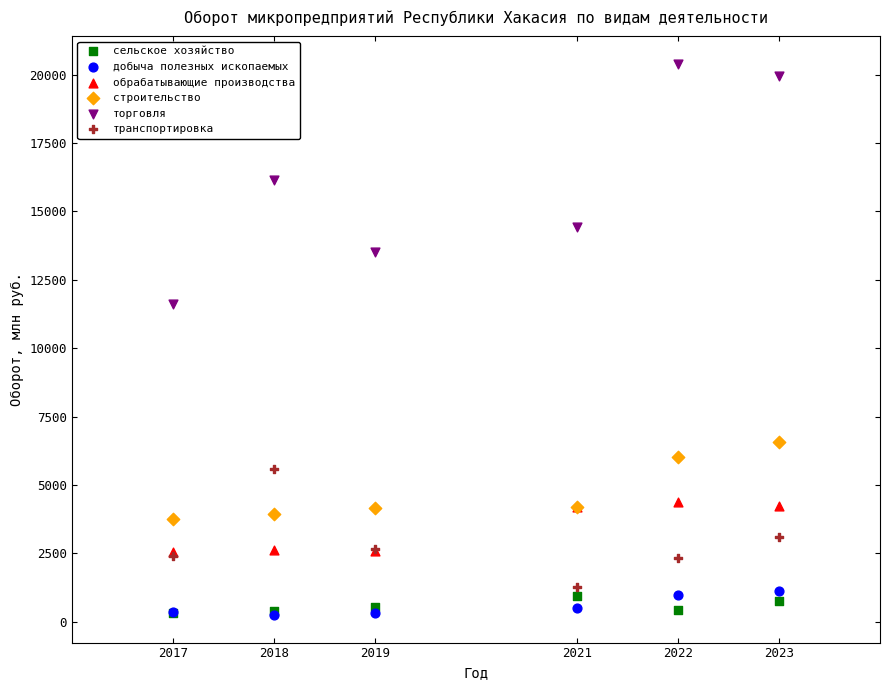

Across all series, what Y value is closest to 10319?

11617.2